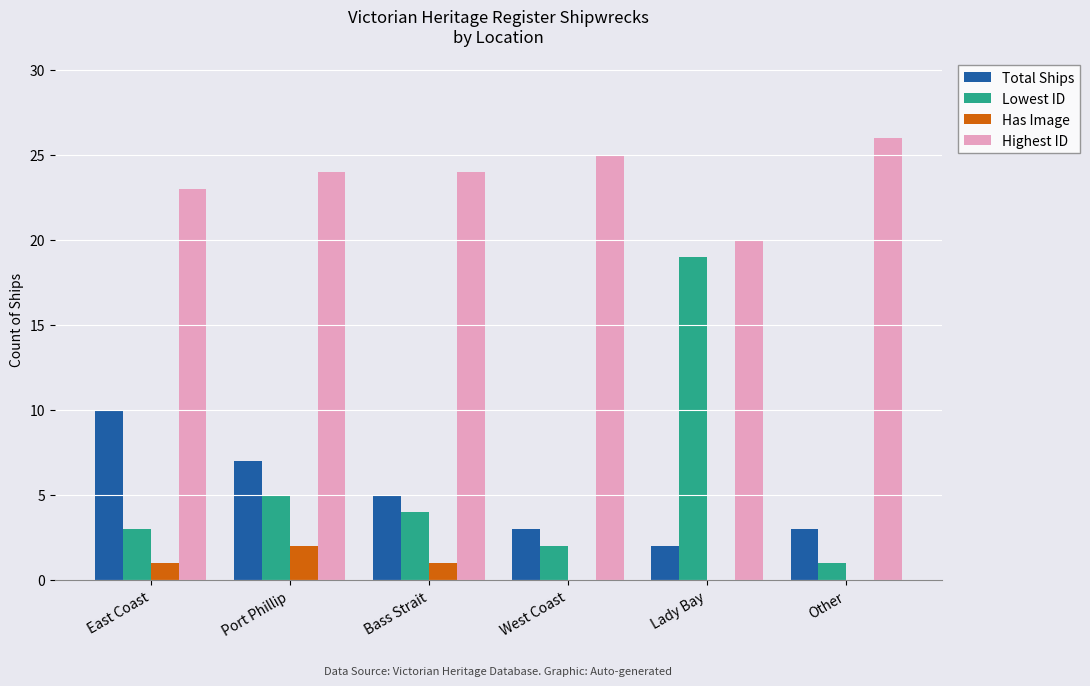

What is the average value of the Total Ships series?

5